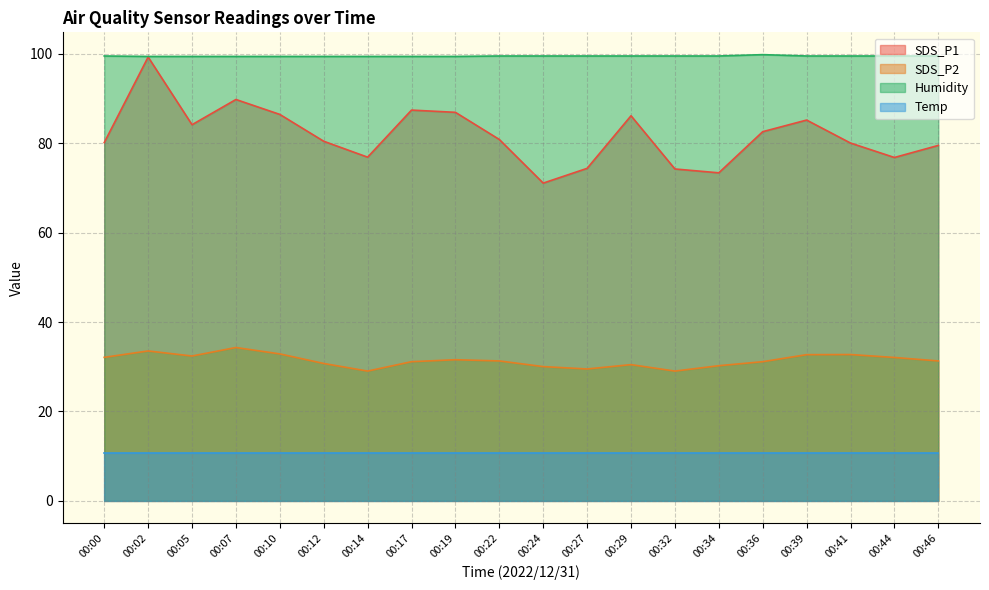

True or false: Humidity has a value of 99.5 at 00:34.

True